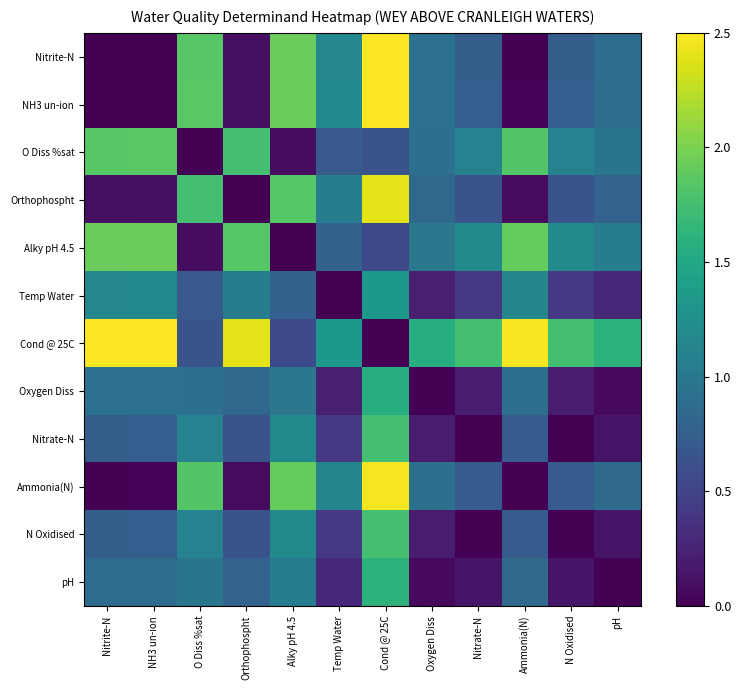

Reading left to right, what are all the values shown in this chart?

Nitrite-N: Nitrite-N=0.0	NH3 un-ion=0.0	O Diss %sat=1.8	Orthophospht=0.1	Alky pH 4.5=1.9	Temp Water=1.2	Cond @ 25C=2.5	Oxygen Diss=0.9	Nitrate-N=0.7	Ammonia(N)=0.0	N Oxidised=0.7	pH=0.9
NH3 un-ion: Nitrite-N=0.0	NH3 un-ion=0.0	O Diss %sat=1.9	Orthophospht=0.1	Alky pH 4.5=1.9	Temp Water=1.2	Cond @ 25C=2.5	Oxygen Diss=0.9	Nitrate-N=0.7	Ammonia(N)=0.0	N Oxidised=0.7	pH=0.9
O Diss %sat: Nitrite-N=1.8	NH3 un-ion=1.9	O Diss %sat=0.0	Orthophospht=1.8	Alky pH 4.5=0.1	Temp Water=0.7	Cond @ 25C=0.6	Oxygen Diss=0.9	Nitrate-N=1.1	Ammonia(N)=1.8	N Oxidised=1.1	pH=1.0
Orthophospht: Nitrite-N=0.1	NH3 un-ion=0.1	O Diss %sat=1.8	Orthophospht=0.0	Alky pH 4.5=1.8	Temp Water=1.1	Cond @ 25C=2.4	Oxygen Diss=0.8	Nitrate-N=0.6	Ammonia(N)=0.1	N Oxidised=0.6	pH=0.8
Alky pH 4.5: Nitrite-N=1.9	NH3 un-ion=1.9	O Diss %sat=0.1	Orthophospht=1.8	Alky pH 4.5=0.0	Temp Water=0.8	Cond @ 25C=0.6	Oxygen Diss=1.0	Nitrate-N=1.2	Ammonia(N)=1.9	N Oxidised=1.2	pH=1.1
Temp Water: Nitrite-N=1.2	NH3 un-ion=1.2	O Diss %sat=0.7	Orthophospht=1.1	Alky pH 4.5=0.8	Temp Water=0.0	Cond @ 25C=1.3	Oxygen Diss=0.2	Nitrate-N=0.4	Ammonia(N)=1.1	N Oxidised=0.4	pH=0.3
Cond @ 25C: Nitrite-N=2.5	NH3 un-ion=2.5	O Diss %sat=0.6	Orthophospht=2.4	Alky pH 4.5=0.6	Temp Water=1.3	Cond @ 25C=0.0	Oxygen Diss=1.6	Nitrate-N=1.8	Ammonia(N)=2.5	N Oxidised=1.8	pH=1.6
Oxygen Diss: Nitrite-N=0.9	NH3 un-ion=0.9	O Diss %sat=0.9	Orthophospht=0.8	Alky pH 4.5=1.0	Temp Water=0.2	Cond @ 25C=1.6	Oxygen Diss=0.0	Nitrate-N=0.2	Ammonia(N)=0.9	N Oxidised=0.2	pH=0.1
Nitrate-N: Nitrite-N=0.7	NH3 un-ion=0.7	O Diss %sat=1.1	Orthophospht=0.6	Alky pH 4.5=1.2	Temp Water=0.4	Cond @ 25C=1.8	Oxygen Diss=0.2	Nitrate-N=0.0	Ammonia(N)=0.7	N Oxidised=0.0	pH=0.1
Ammonia(N): Nitrite-N=0.0	NH3 un-ion=0.0	O Diss %sat=1.8	Orthophospht=0.1	Alky pH 4.5=1.9	Temp Water=1.1	Cond @ 25C=2.5	Oxygen Diss=0.9	Nitrate-N=0.7	Ammonia(N)=0.0	N Oxidised=0.7	pH=0.9
N Oxidised: Nitrite-N=0.7	NH3 un-ion=0.7	O Diss %sat=1.1	Orthophospht=0.6	Alky pH 4.5=1.2	Temp Water=0.4	Cond @ 25C=1.8	Oxygen Diss=0.2	Nitrate-N=0.0	Ammonia(N)=0.7	N Oxidised=0.0	pH=0.1
pH: Nitrite-N=0.9	NH3 un-ion=0.9	O Diss %sat=1.0	Orthophospht=0.8	Alky pH 4.5=1.1	Temp Water=0.3	Cond @ 25C=1.6	Oxygen Diss=0.1	Nitrate-N=0.1	Ammonia(N)=0.9	N Oxidised=0.1	pH=0.0